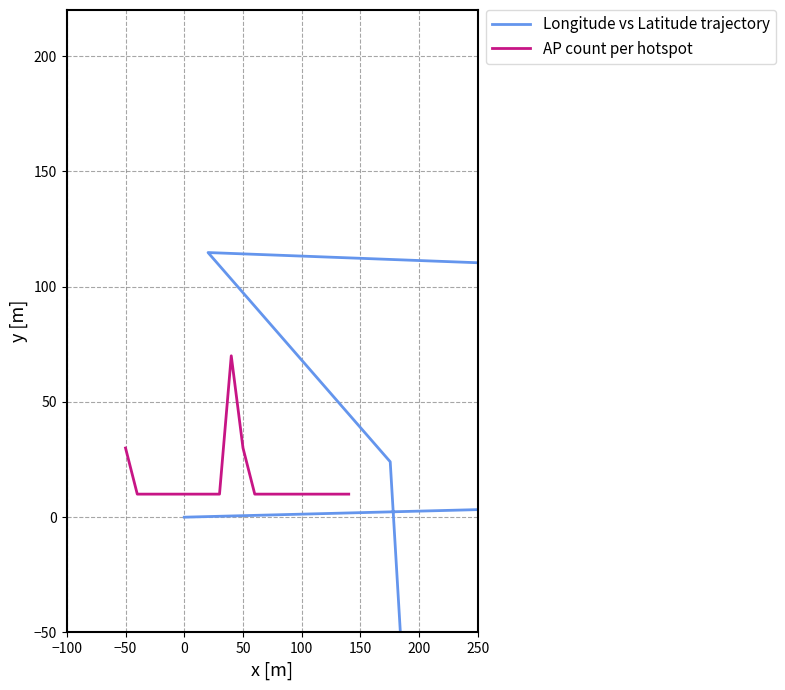

List the series in order of their overall mean, lowest first.

Longitude vs Latitude trajectory, AP count per hotspot